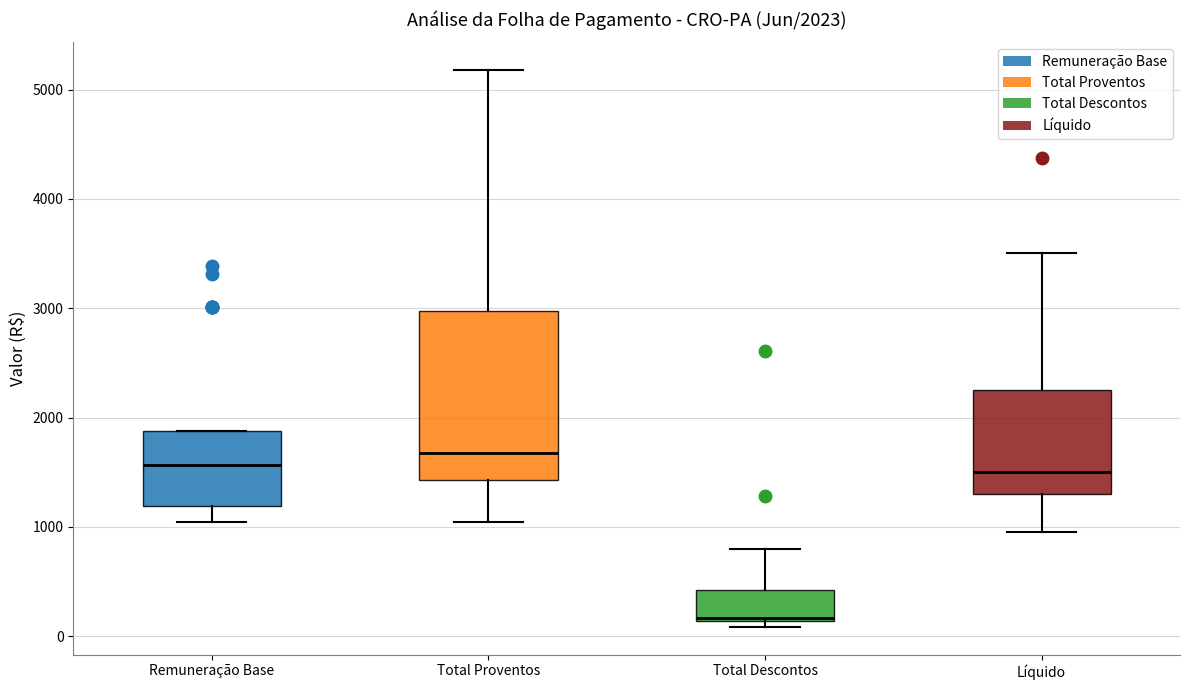

Which box's median line is the highest?

Total Proventos